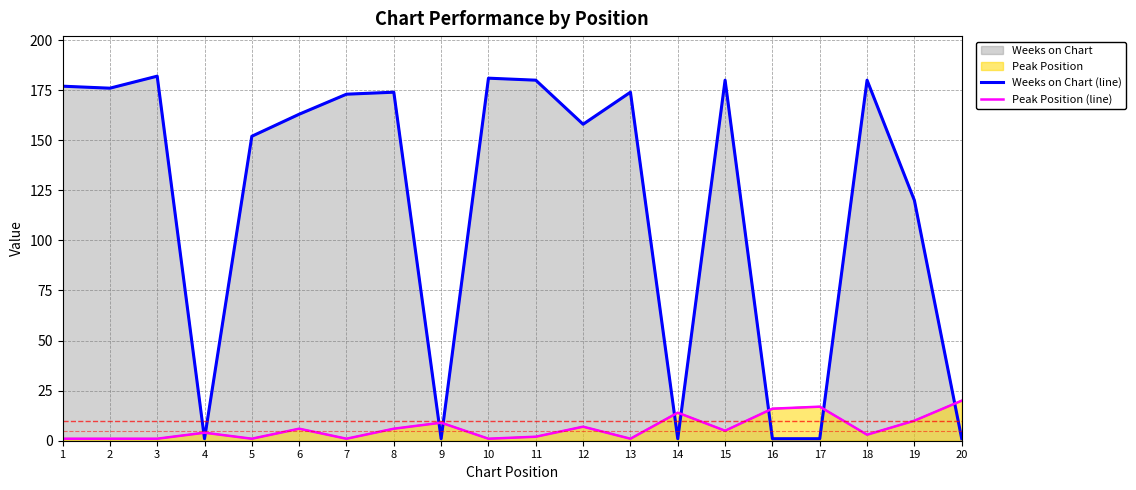

Where does the Peak Position (line) series first go above 5?

6